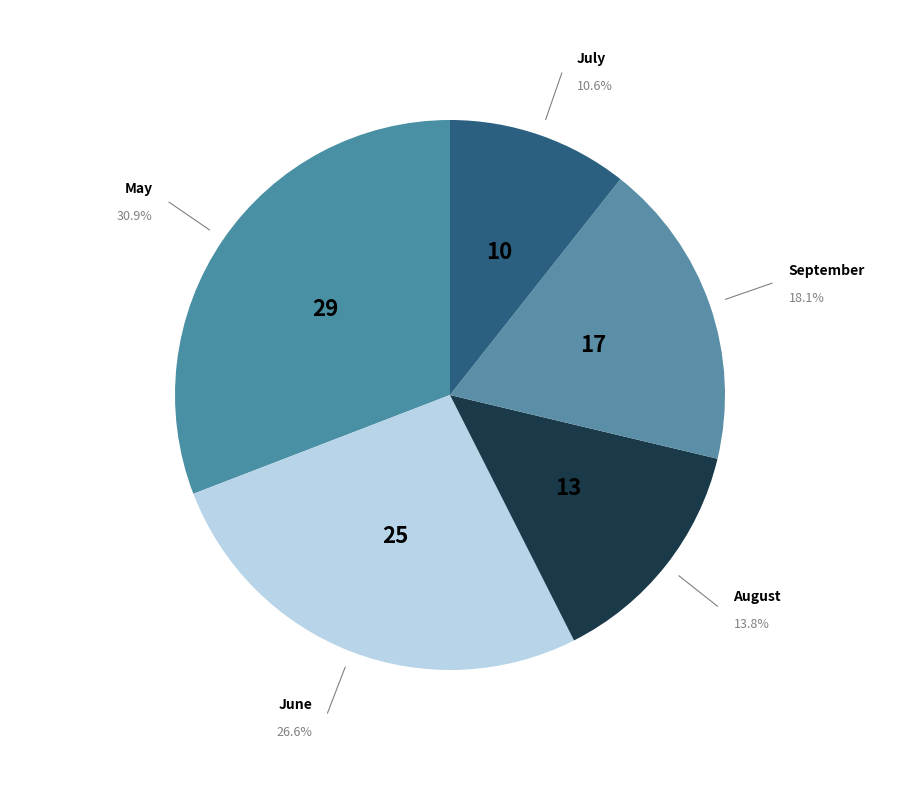

Count the number of slices in the pie.

5